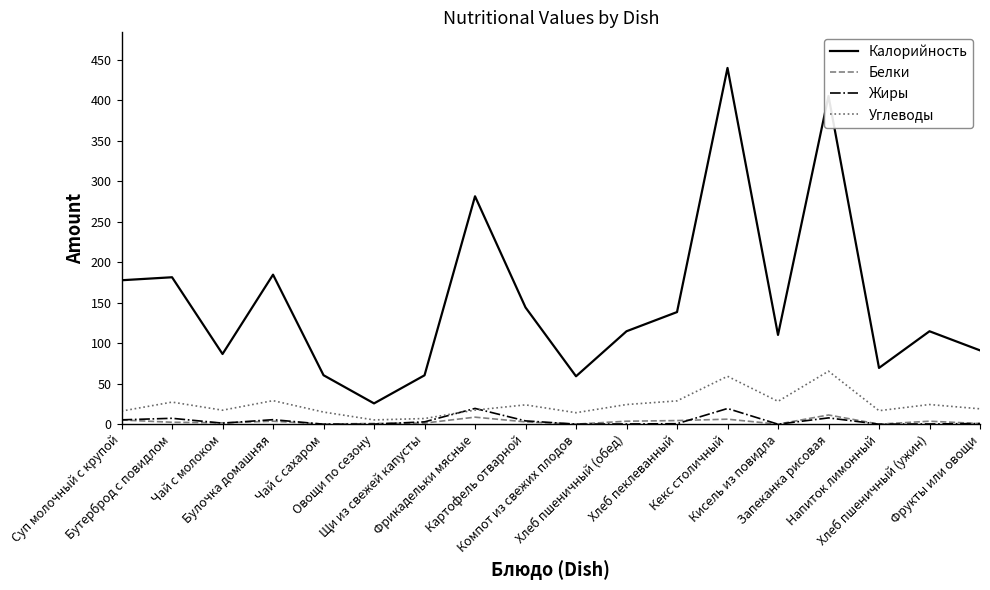

Read the Калорийность value at Картофель отварной.

144.2